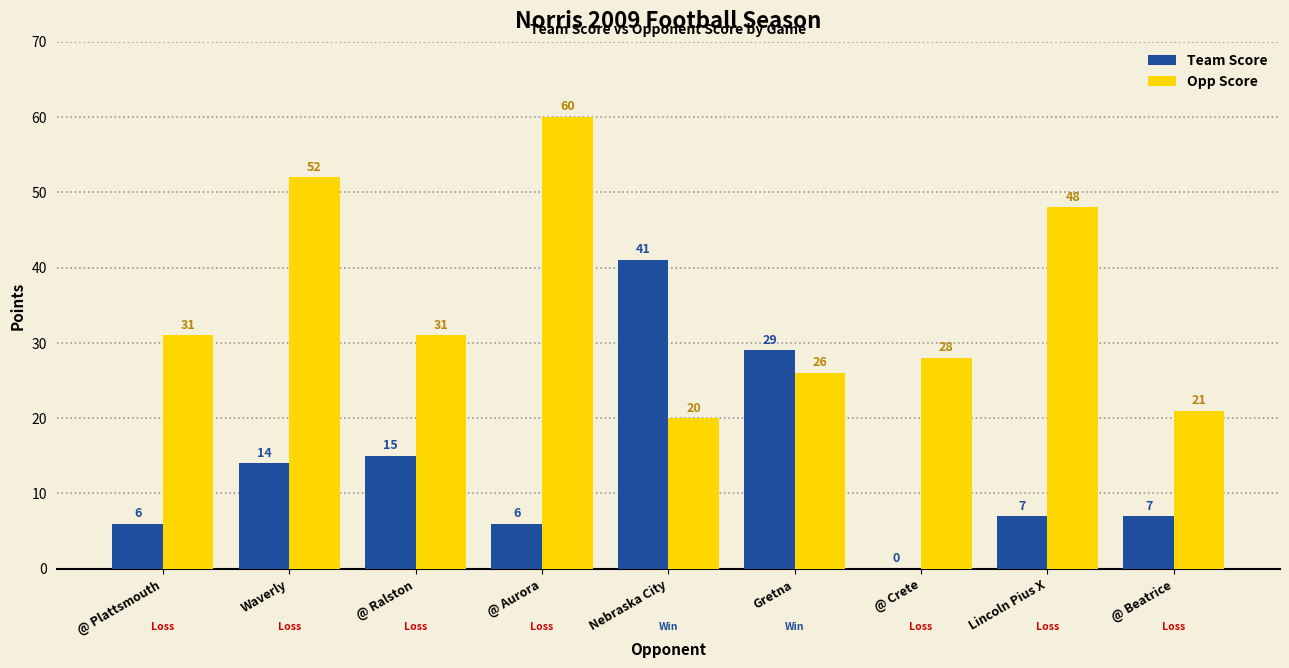

Which series has the largest total across all categories?

Opp Score